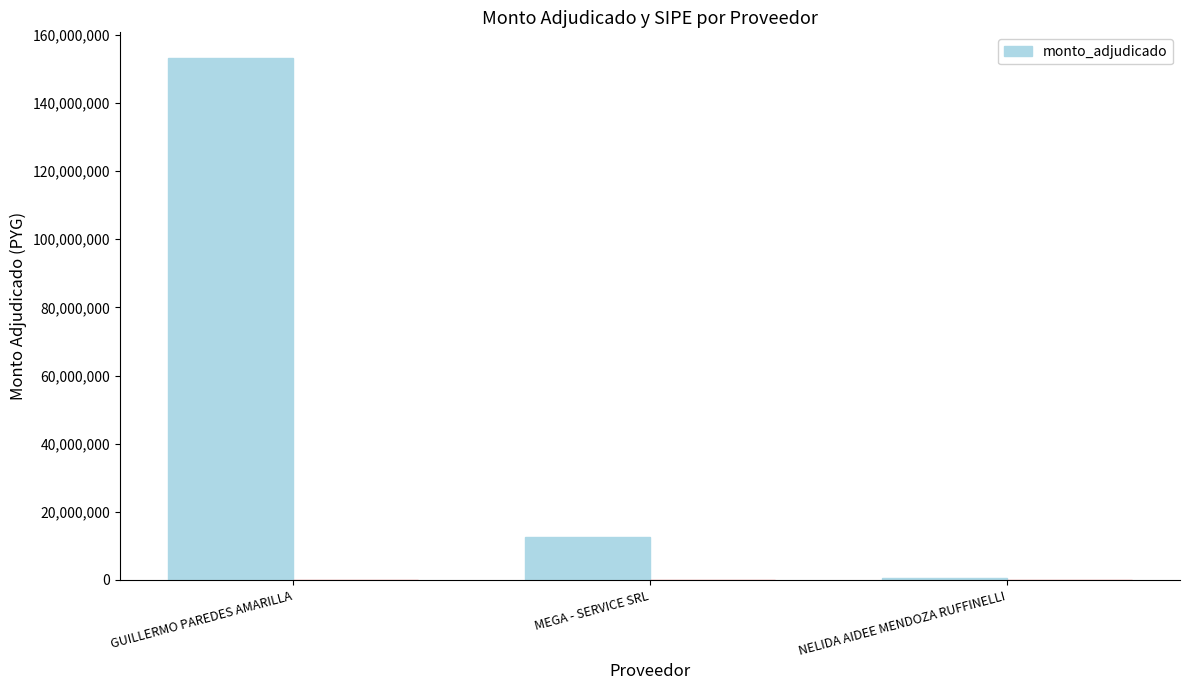

The chart shows a value of 570000 at NELIDA AIDEE MENDOZA RUFFINELLI. True or false?

True